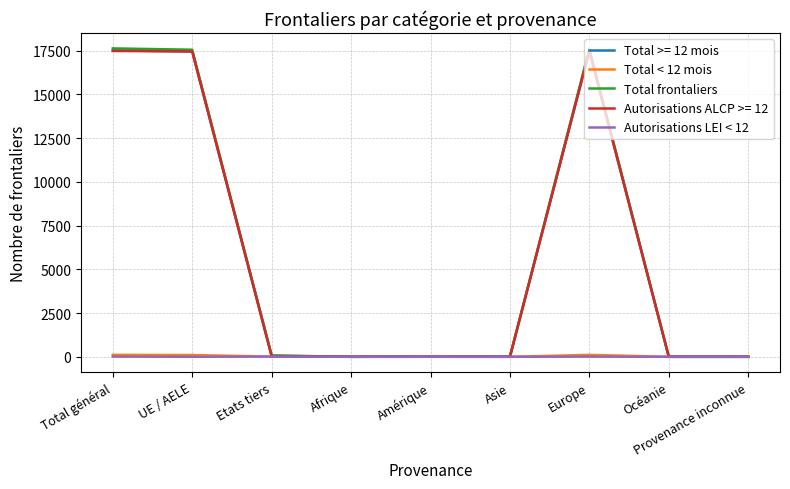

What is the total value across all series at Asie?

16